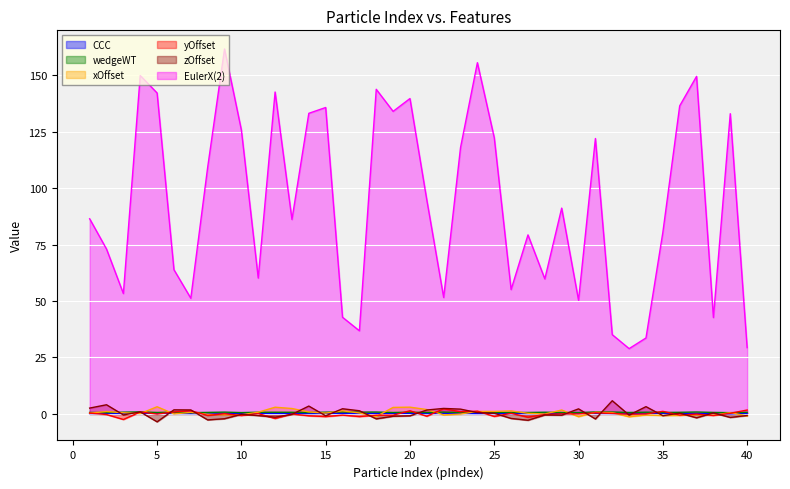

Which series changed the most between 8 and 29?

EulerX(2)